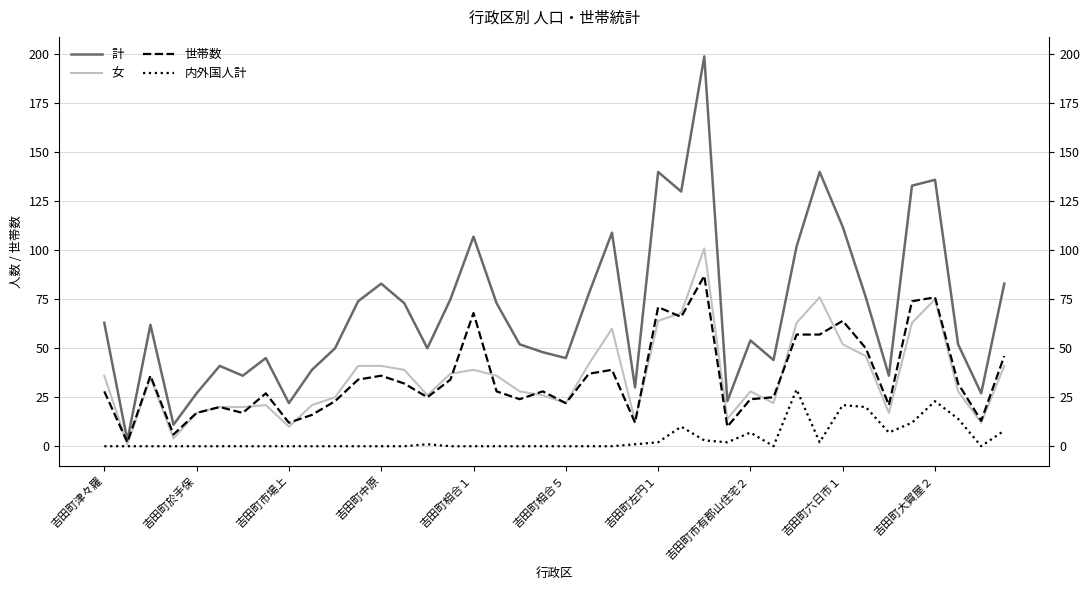

True or false: 世帯数 and 内外国人計 intersect in this chart.

False